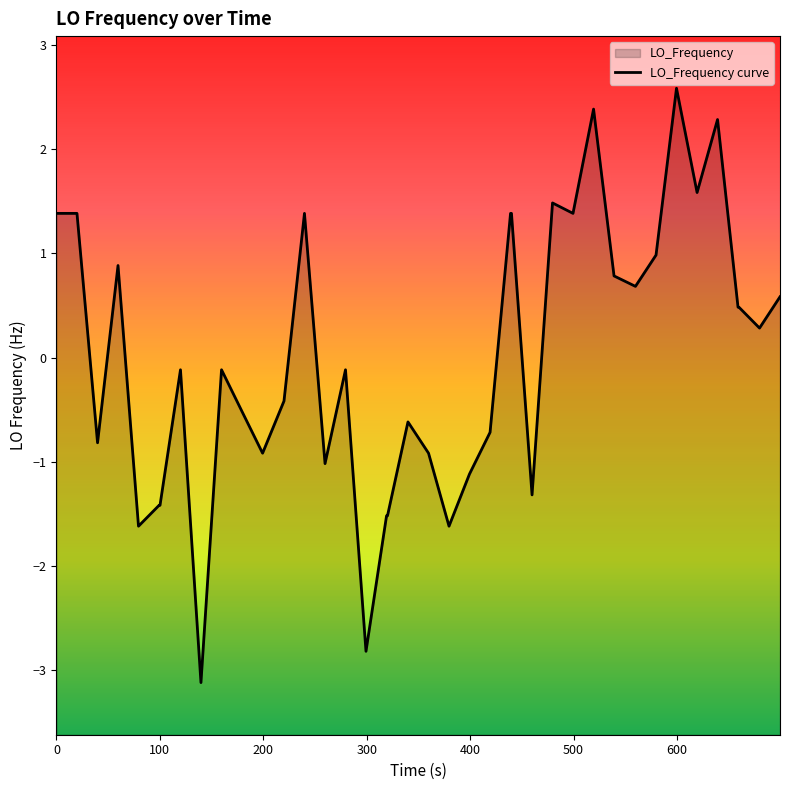

What position from the left is 600?

7